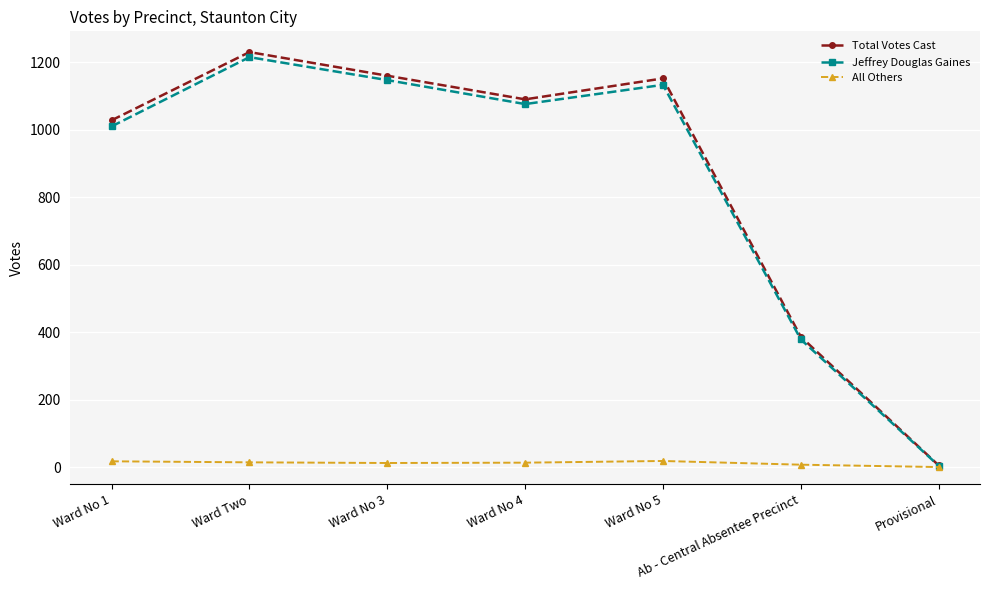

What is the label of the 7th point from the left?

Provisional